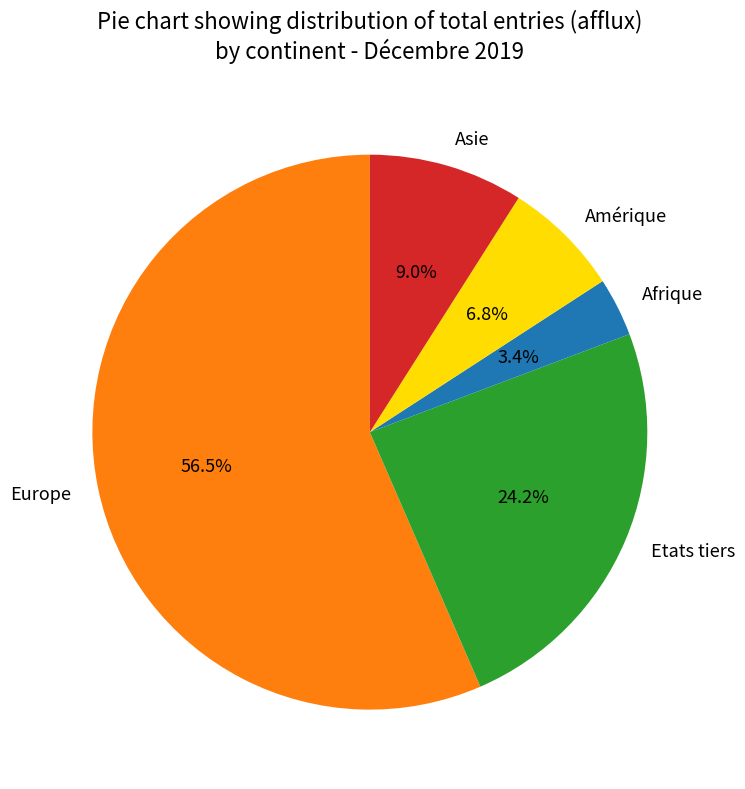

To the nearest percent, what is the average slice percentage?

20%